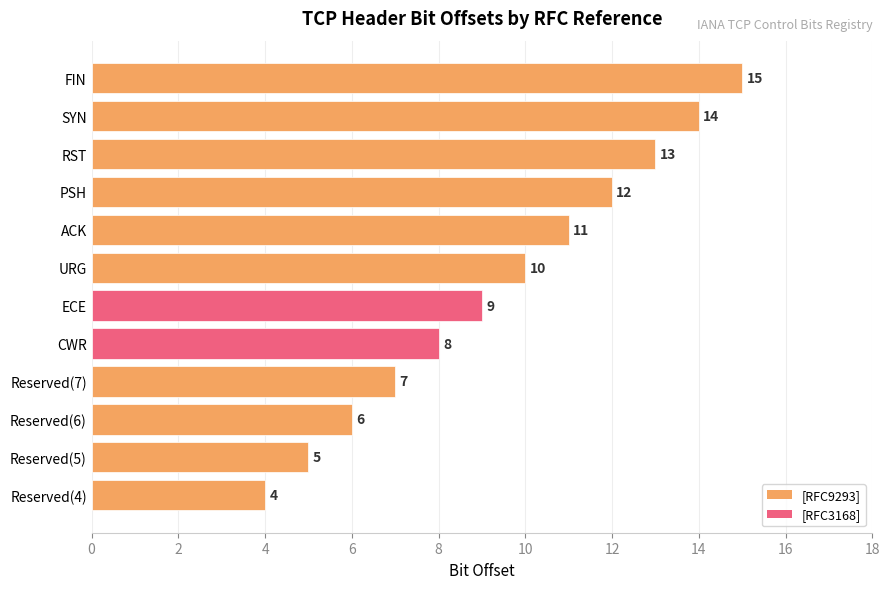

What is the sum of all values?

114